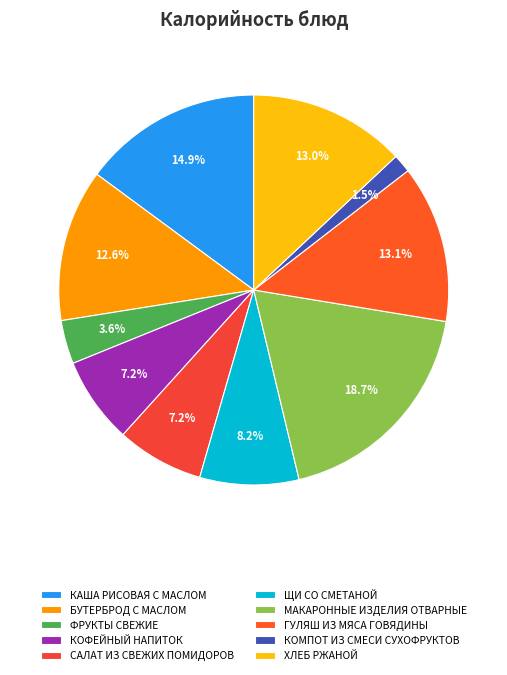

Does ФРУКТЫ СВЕЖИЕ account for over 50% of the chart?

No